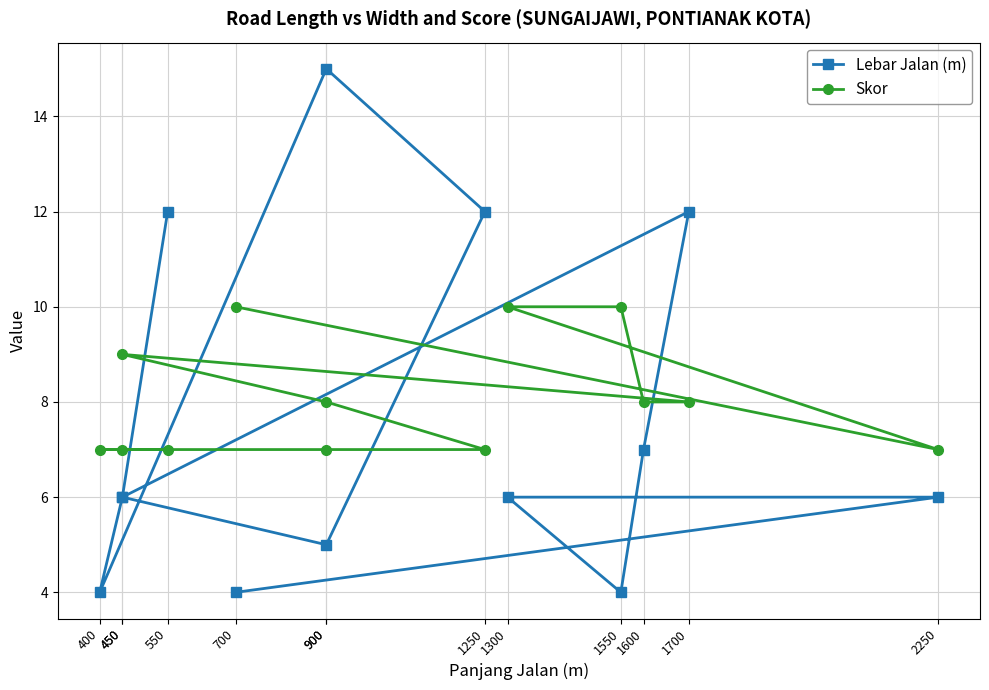

Where is Skor nearest to the value 8?

900